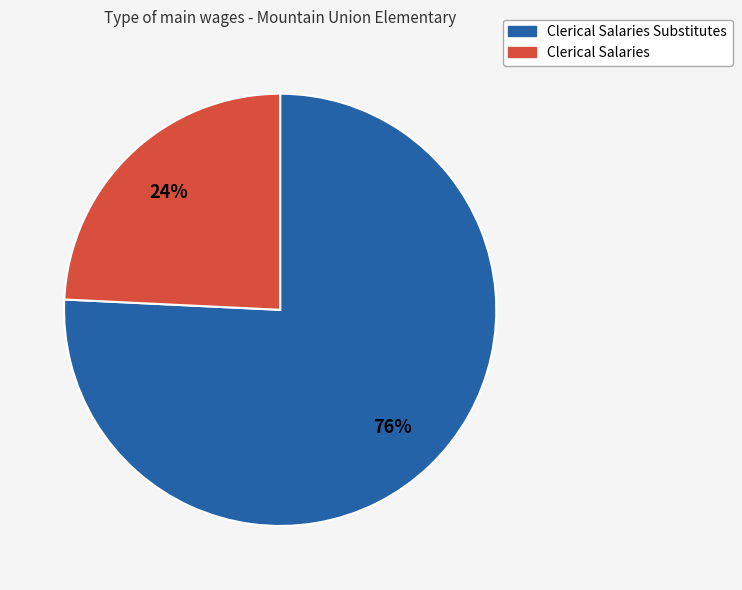

How many slices are in this pie chart?

2